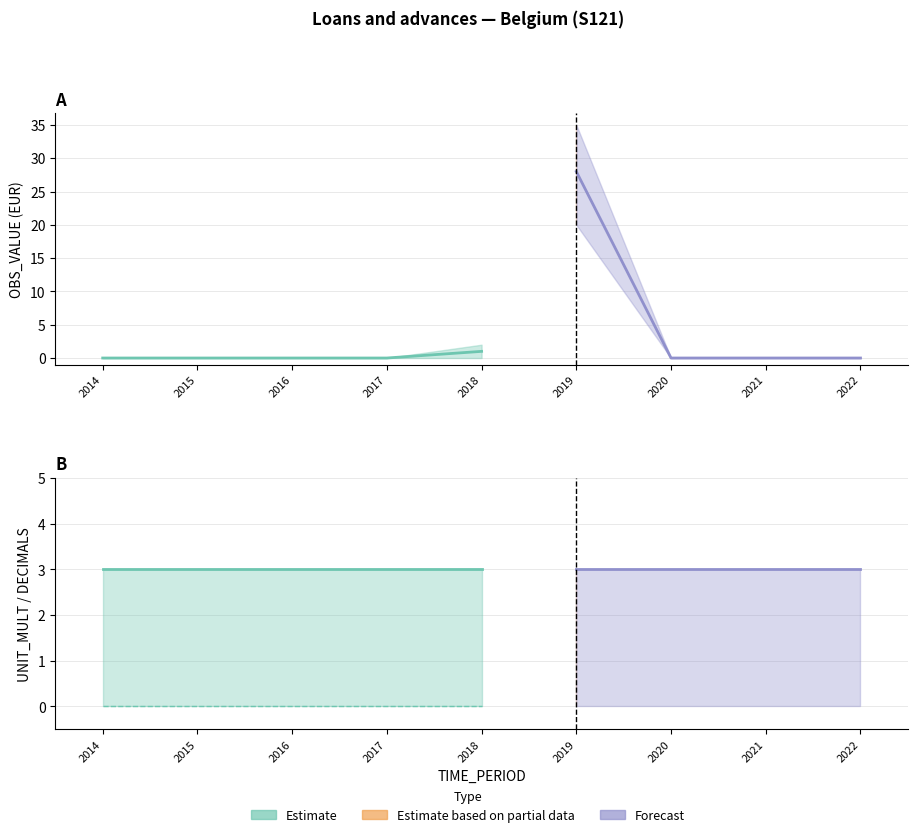

What is the spread (max minus min) of values at 2018?

3